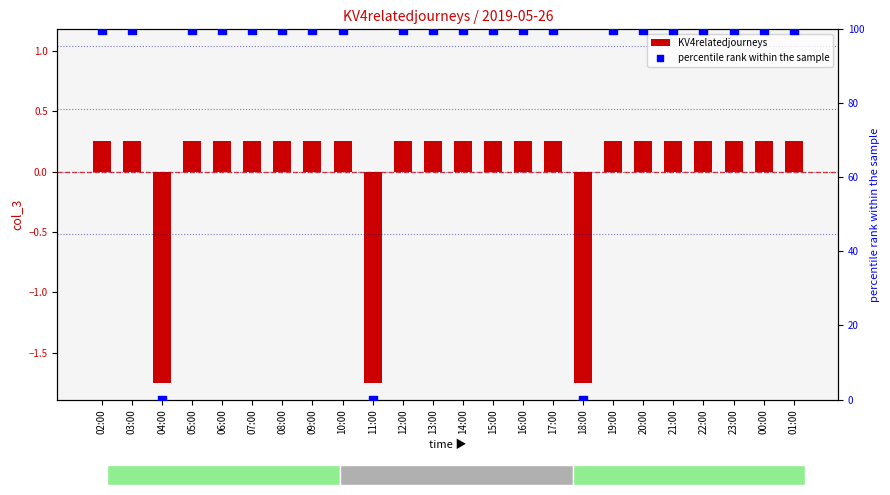

Which series has the largest Y range (max minus min)?

percentile rank within the sample